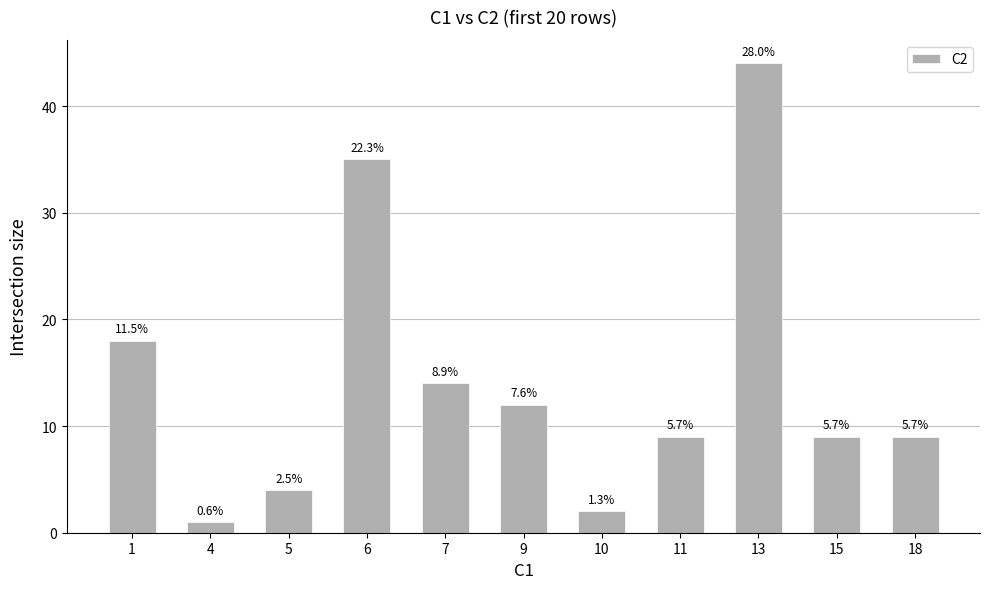

Are the bars horizontal?

No